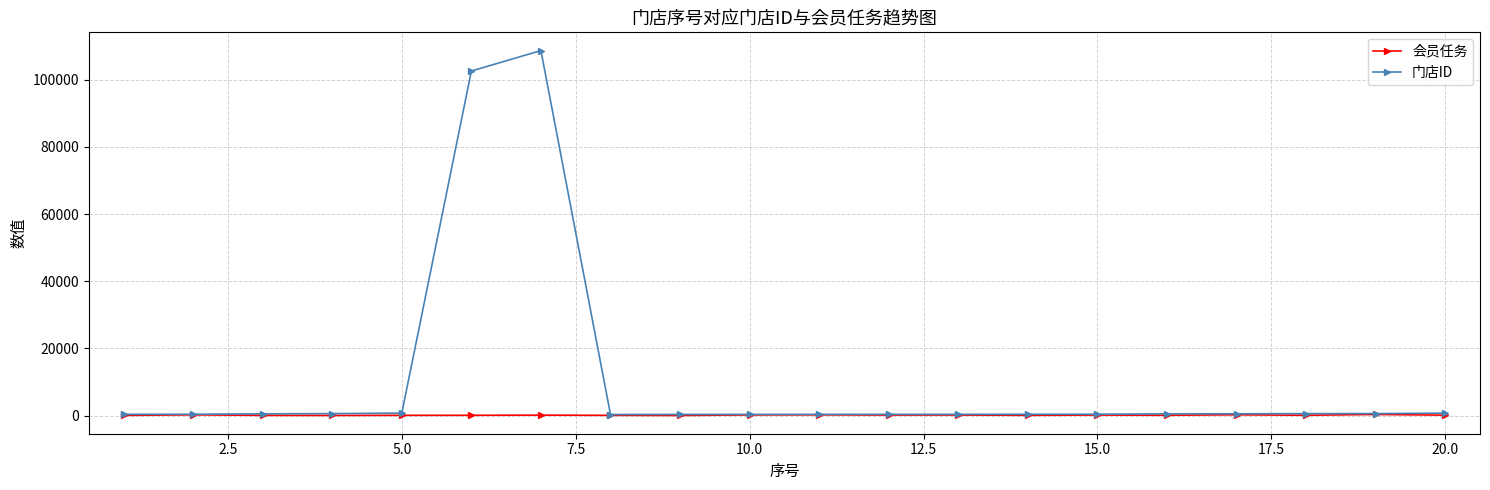

What is the maximum value for 门店ID?

108656